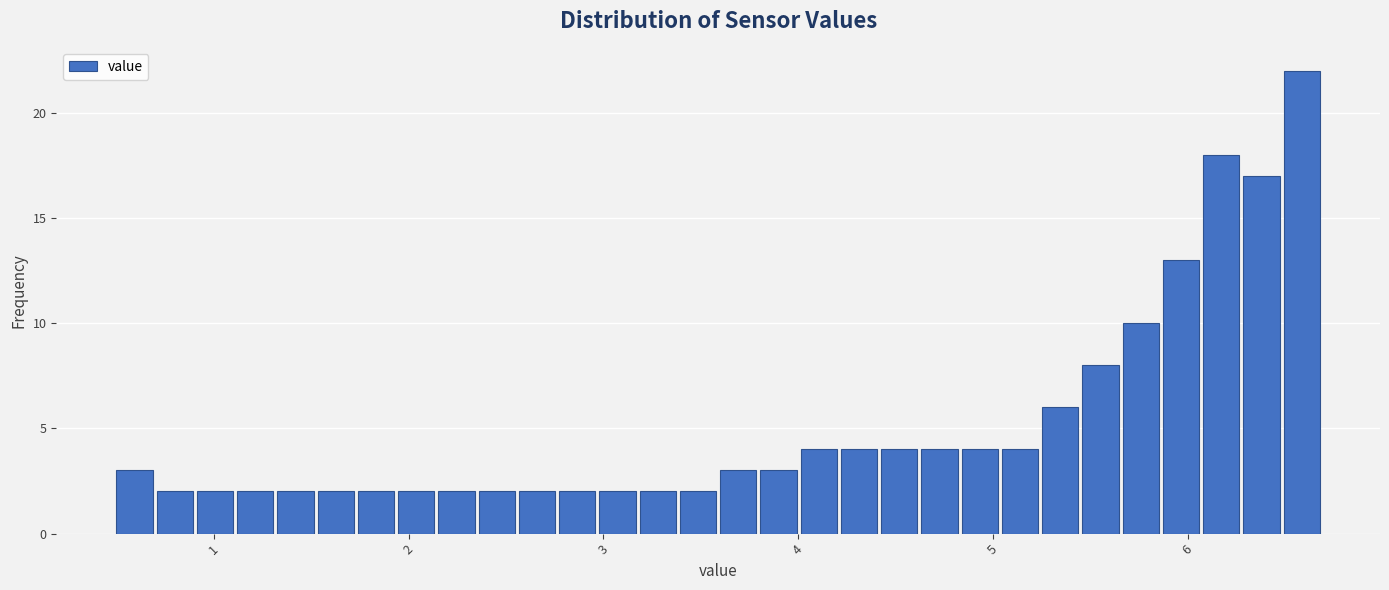

Around what value on the x-axis is the tallest bar? Give the approximate position of its centre, as read against the axis.

6.6